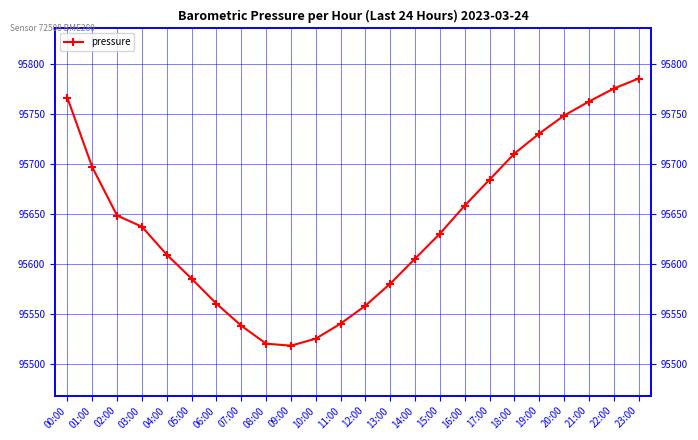

Which has a higher value, 11:00 or 05:00?

05:00